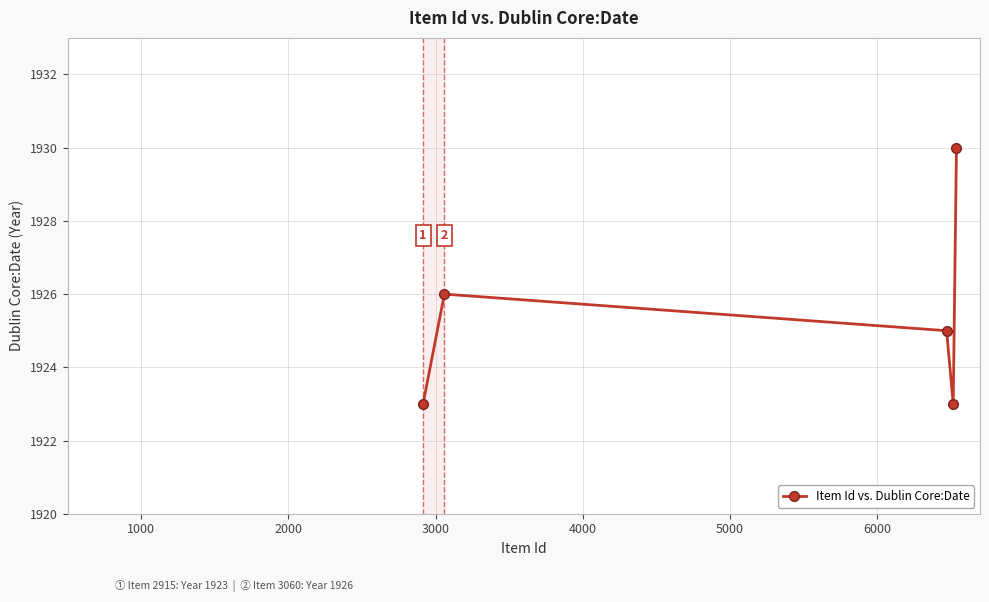

Reading right to left, list all the values displayed in this chart.

1930	1923	1925	1926	1923